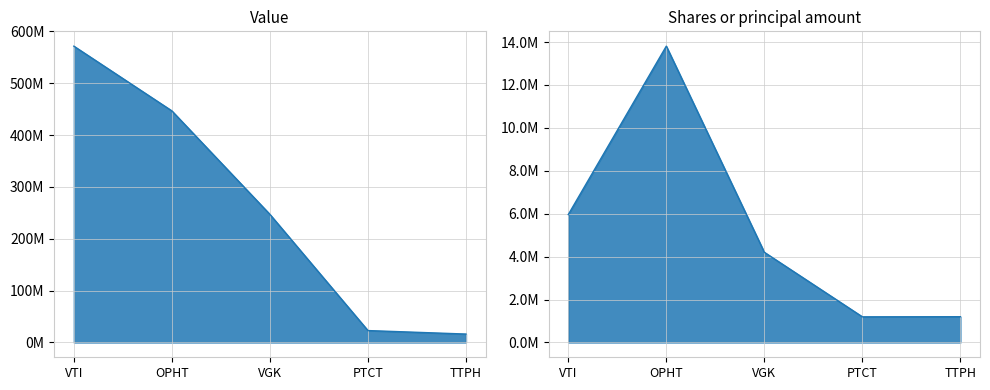

At which category is the sum across all series the highest?

VTI